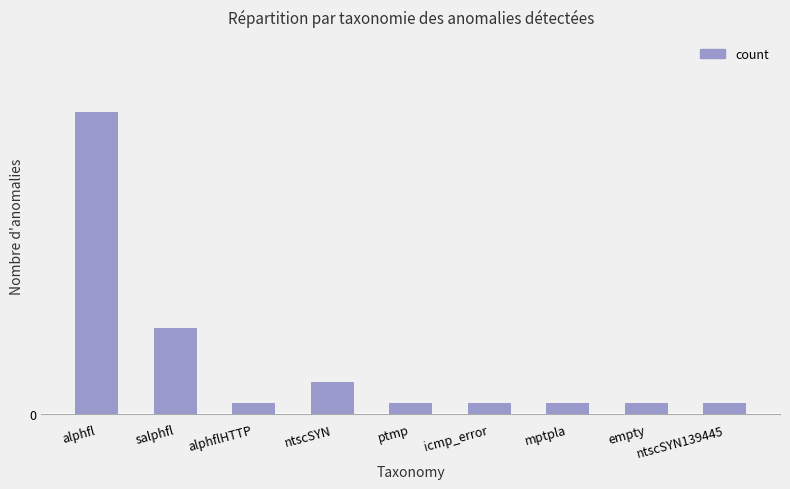

What is the smallest value displayed?

1